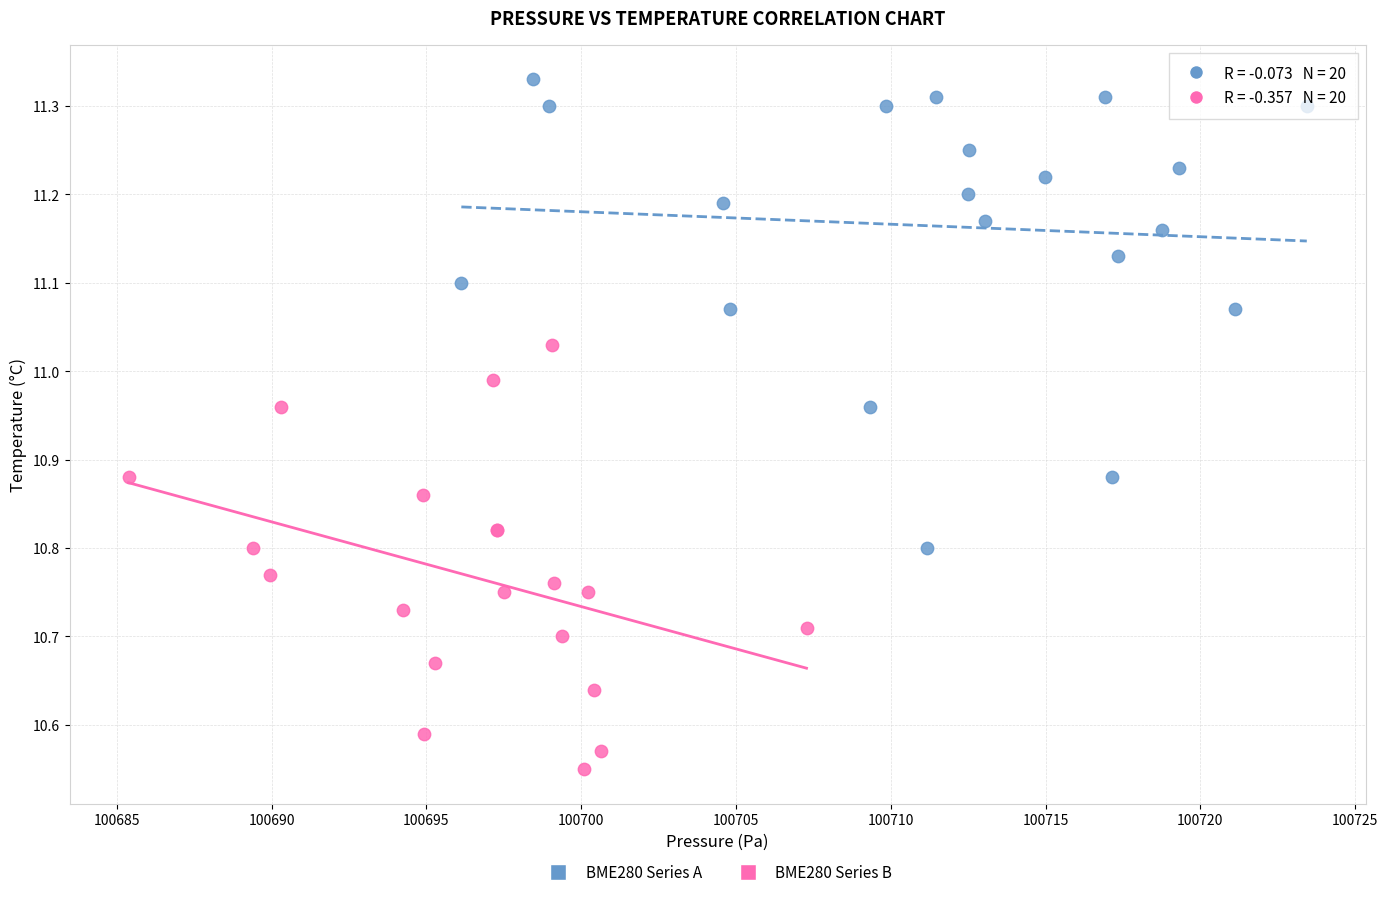

Which series reaches the minimum Y coordinate?

BME280 Series B